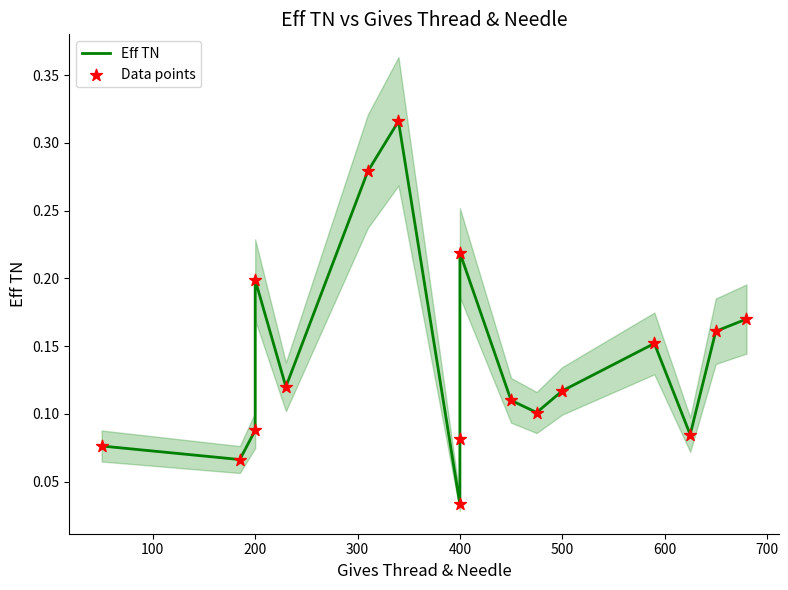

What are all the series names shown in the legend?

Eff TN, Data points